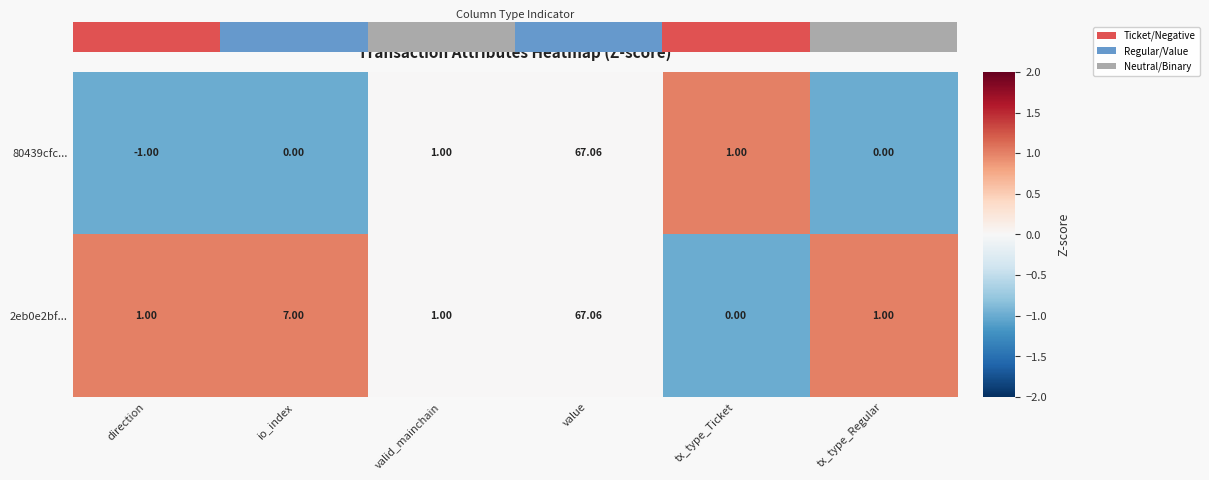

What is the smallest value displayed?

-1